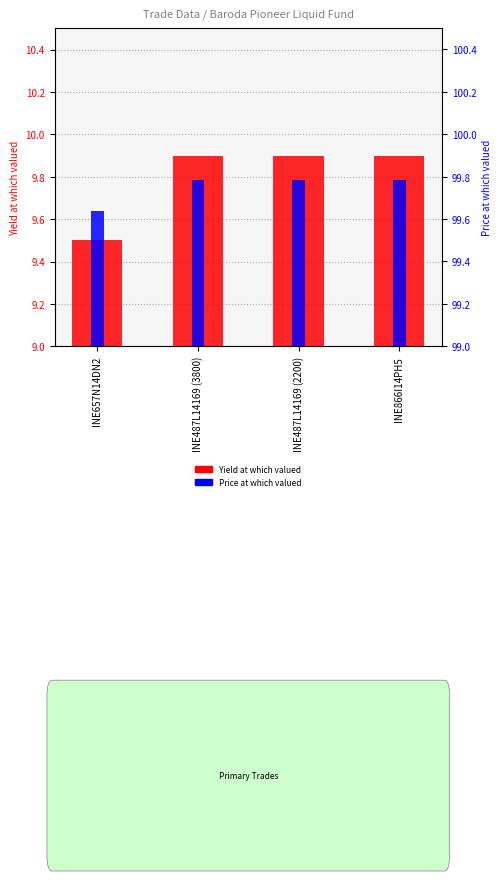

What is the total value across all series at INE657N14DN2?

109.1